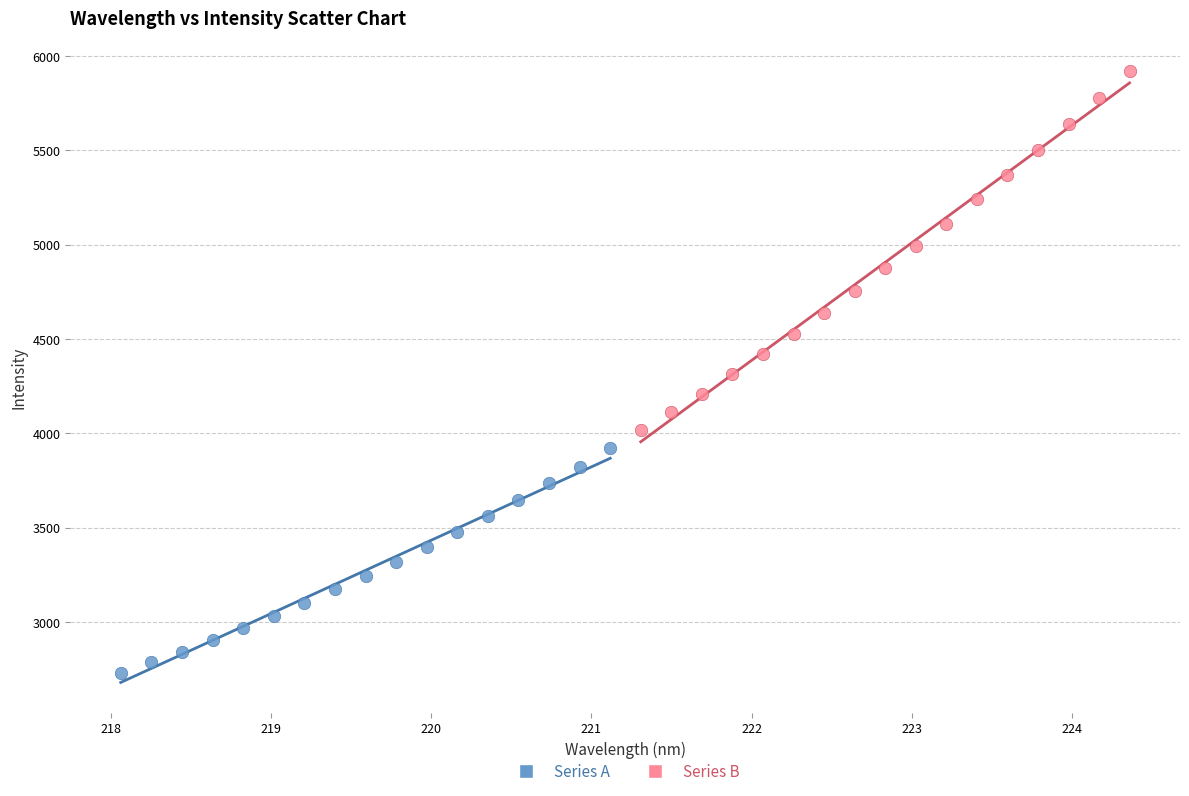

Which series contains the highest Y value?

Series B